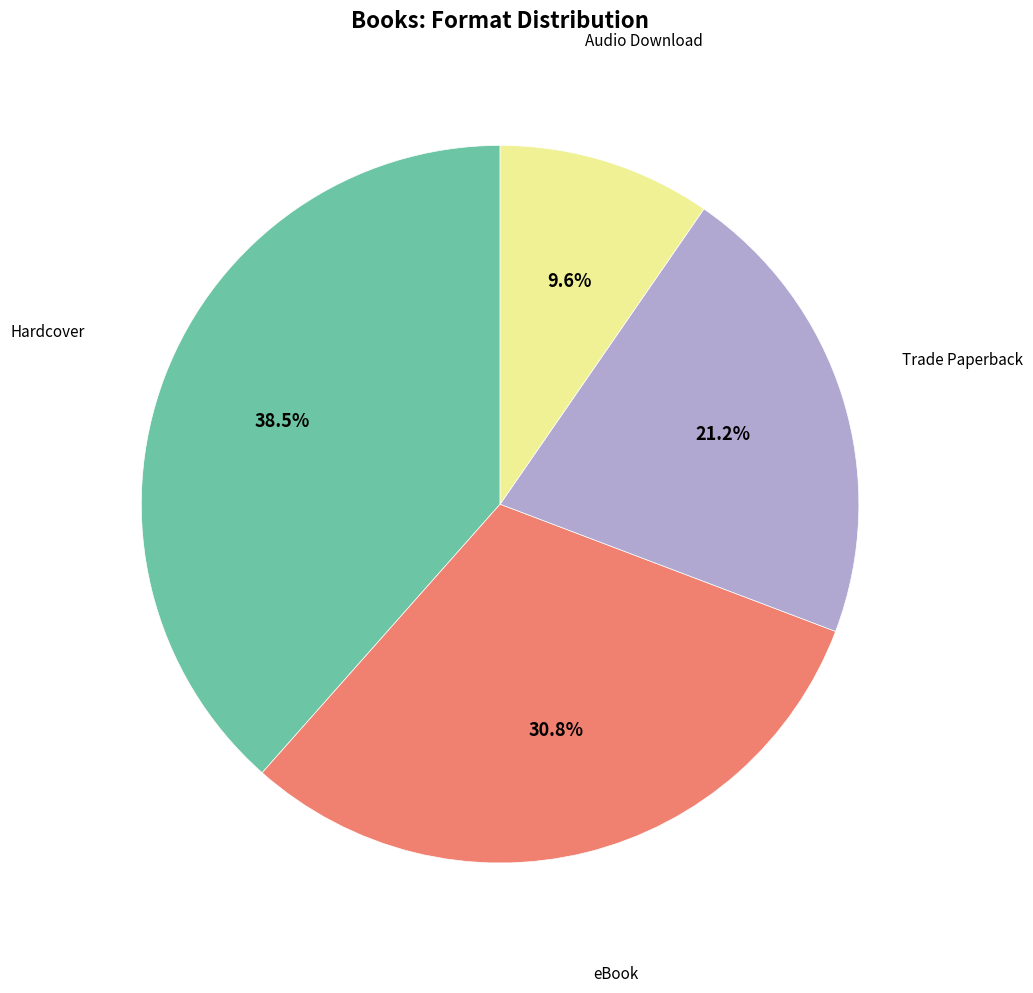

Is there a majority slice in this chart?

No